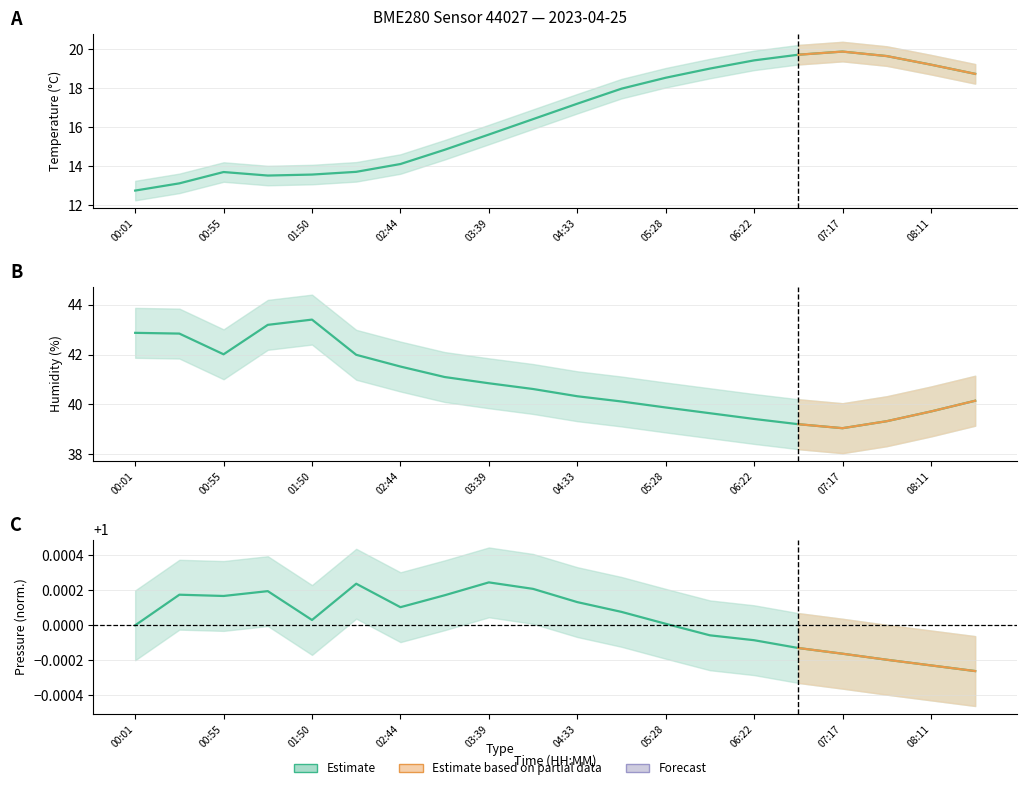

Rank the series by their maximum value, from highest to lowest.

humidity, temperature, pressure_norm